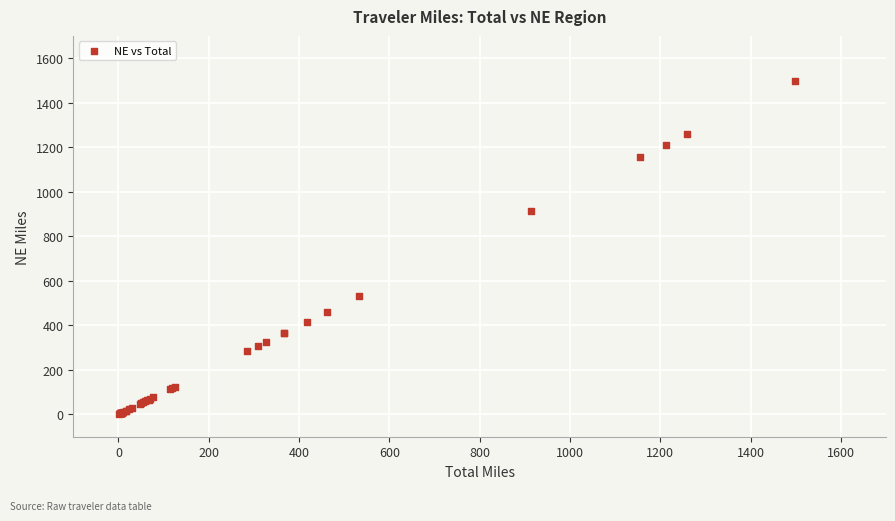

What Y value in the scatter plot is closest to 750?

914.1